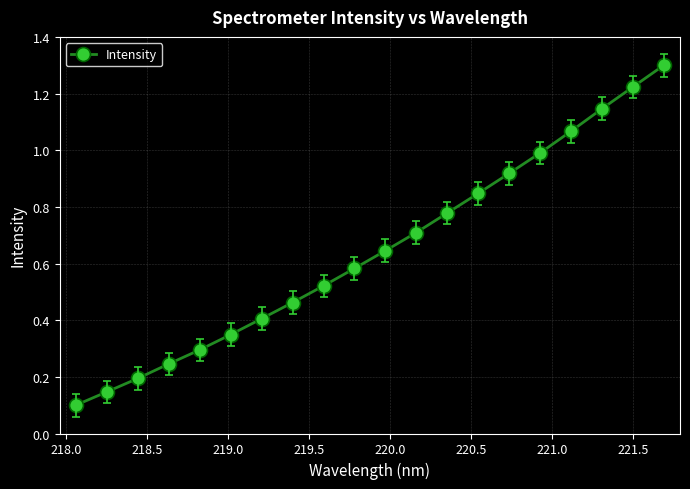

What is the sum of all values?

12.9